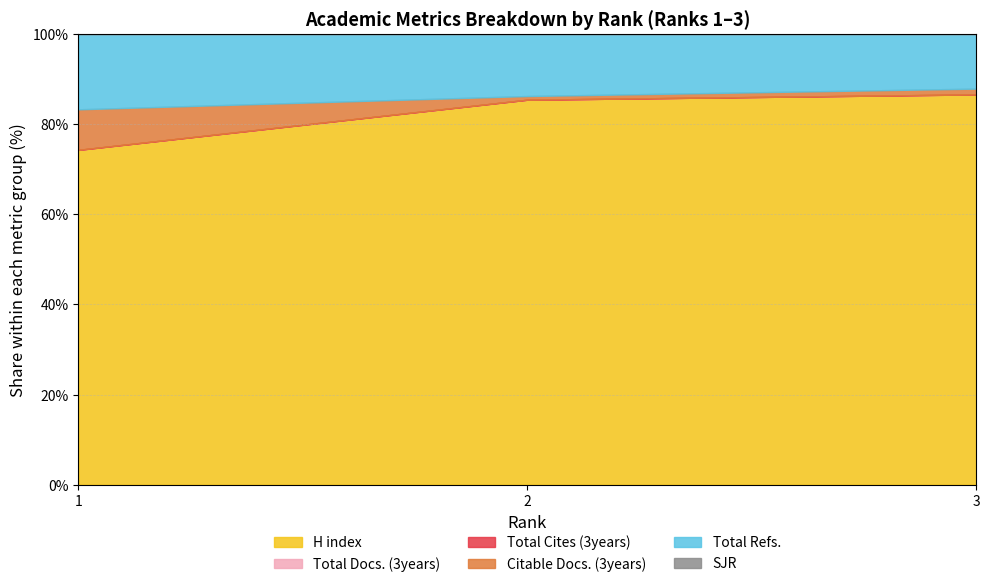

True or false: Total Refs. has a value of 11 at 1.

False